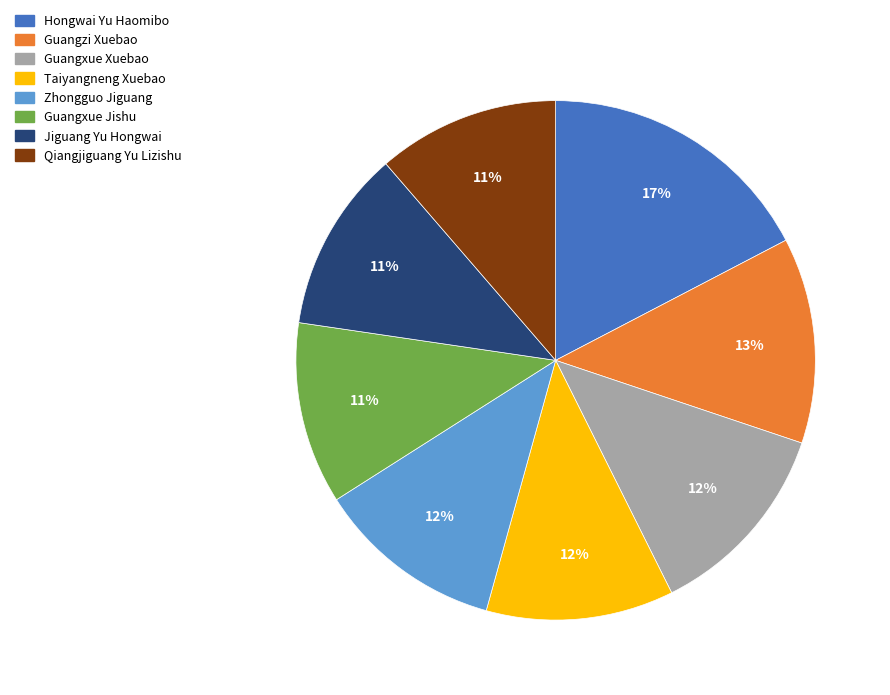

To the nearest percent, what is the combined percentage of Taiyangneng Xuebao and Jiguang Yu Hongwai?

23%